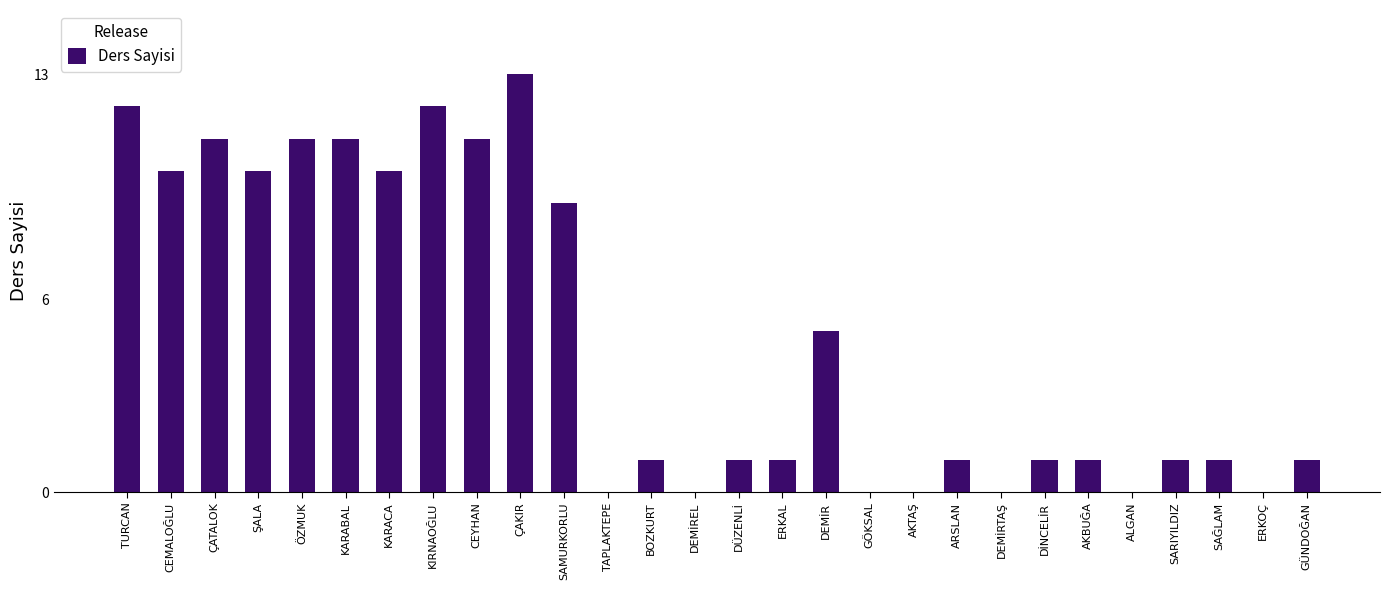

Are the bars horizontal?

No